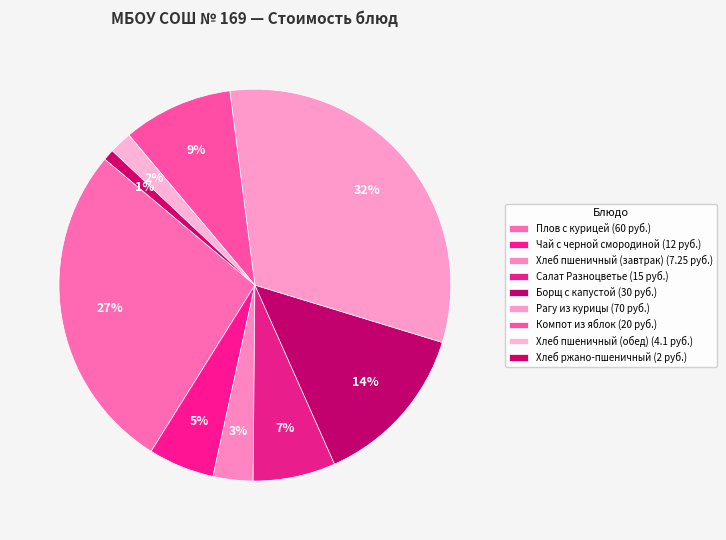

How many slices are in this pie chart?

9